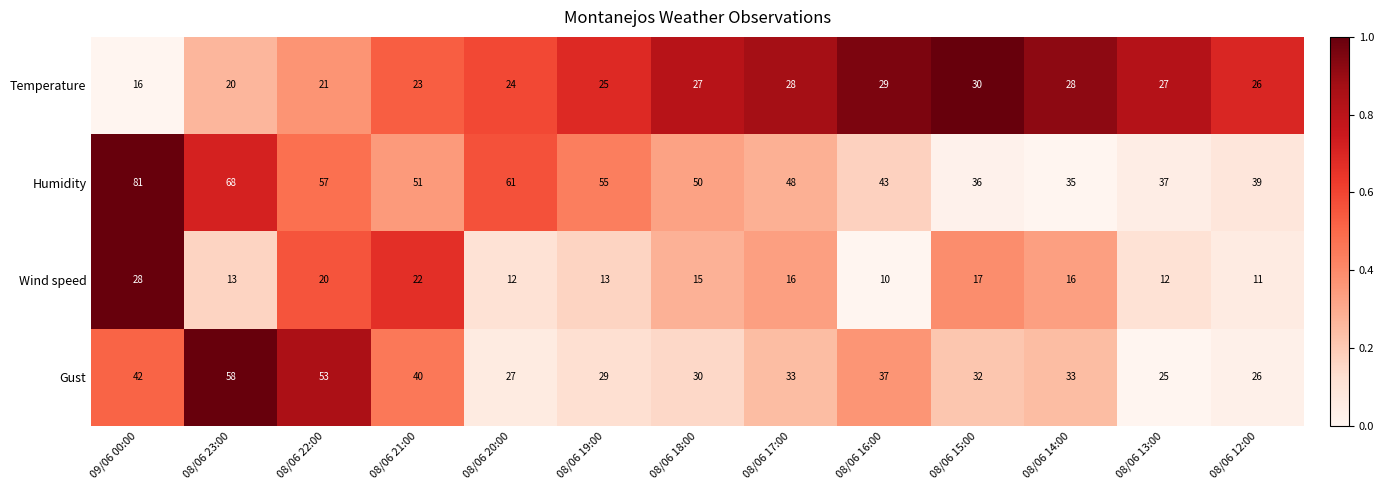

What is the average value of the Humidity series?

51